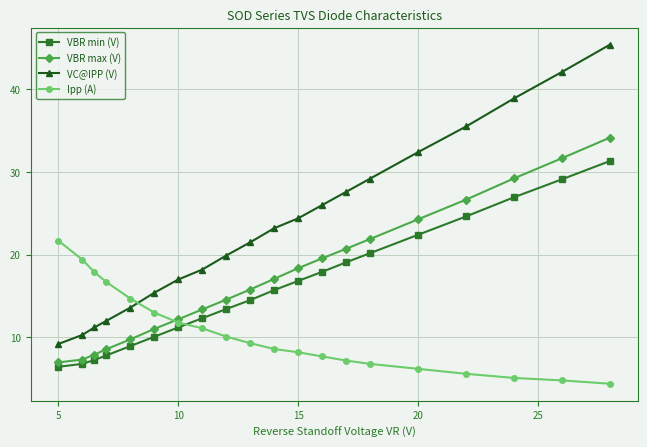

How many lines are shown in the chart?

4